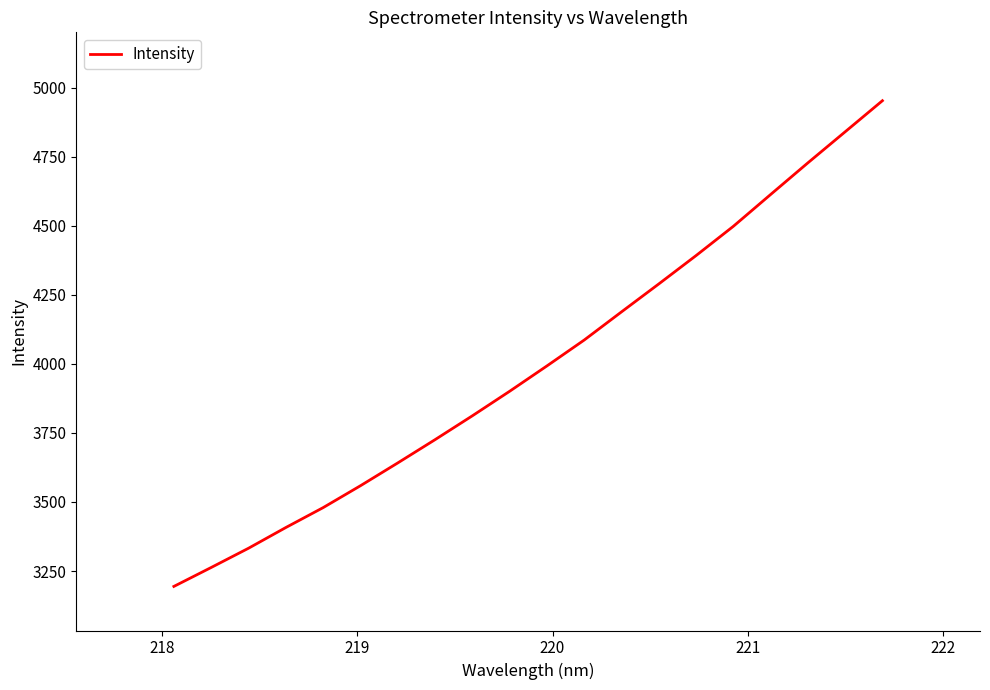

What is the maximum value shown in the chart?

4953.8